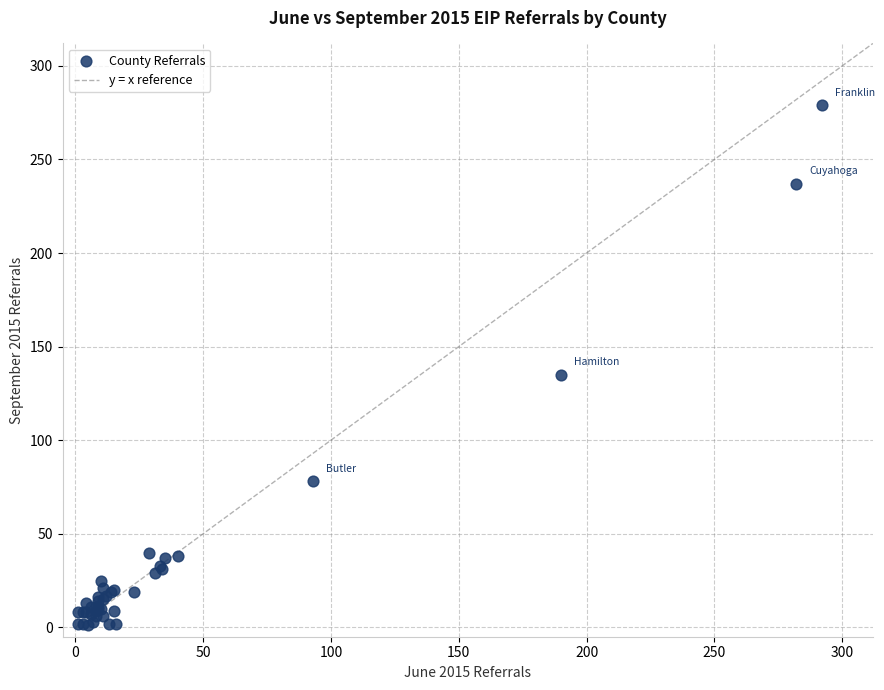

What Y value in the scatter plot is closest to 140?

135